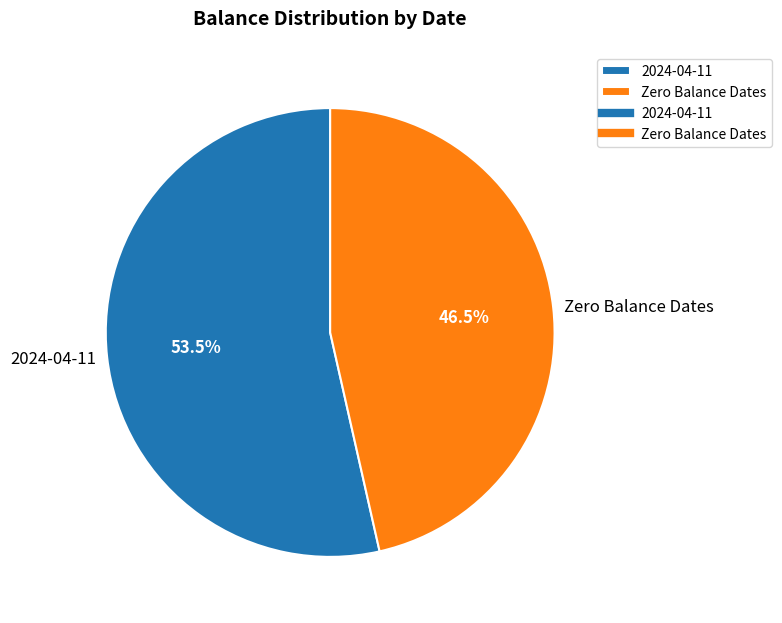

Rank the categories by value from lowest to highest.

Zero Balance Dates, 2024-04-11